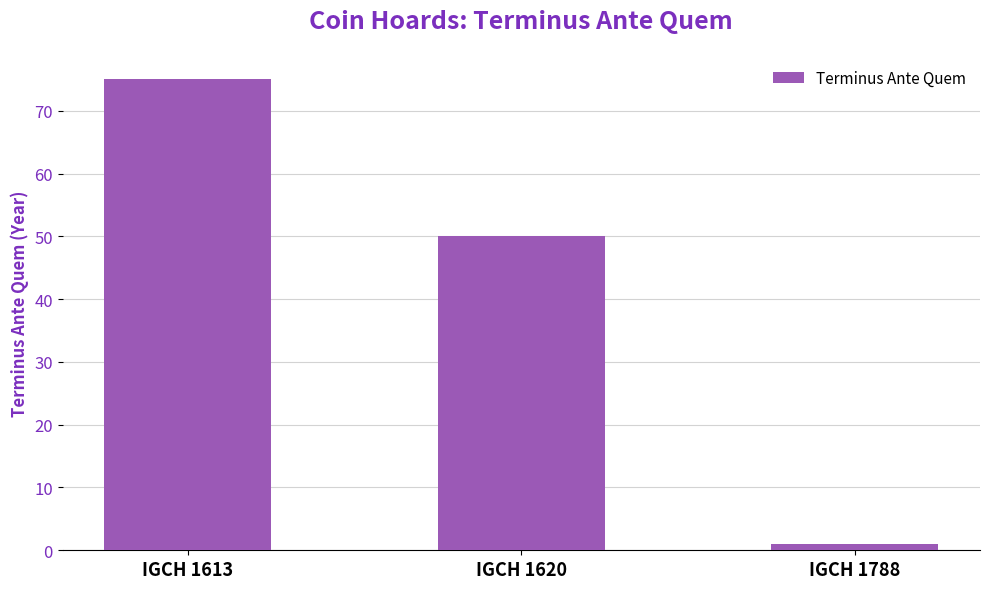

Reading right to left, transcribe all the data shown in this chart.

IGCH 1788=1	IGCH 1620=50	IGCH 1613=75